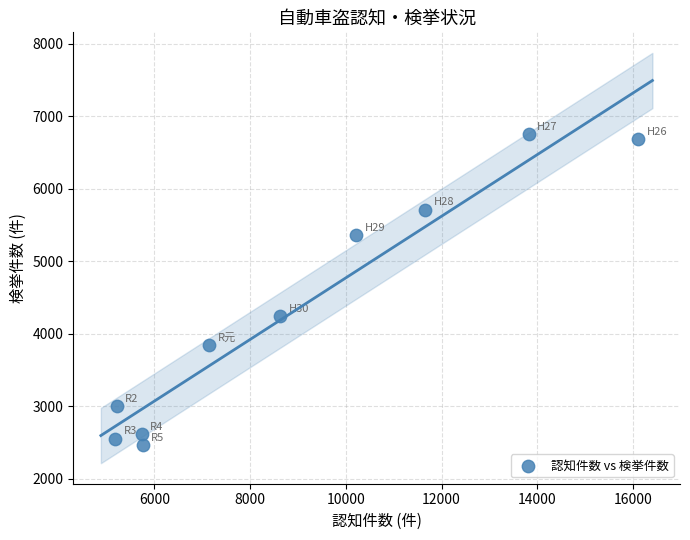

What Y value in the scatter plot is closest to 4608?

4248